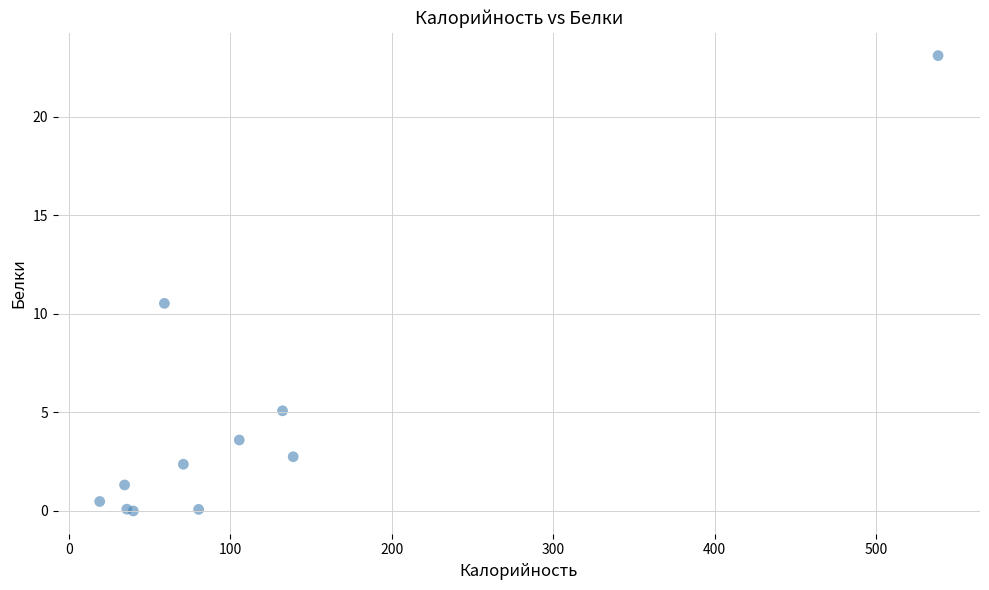

What Y value in the scatter plot is closest to 11?

10.5